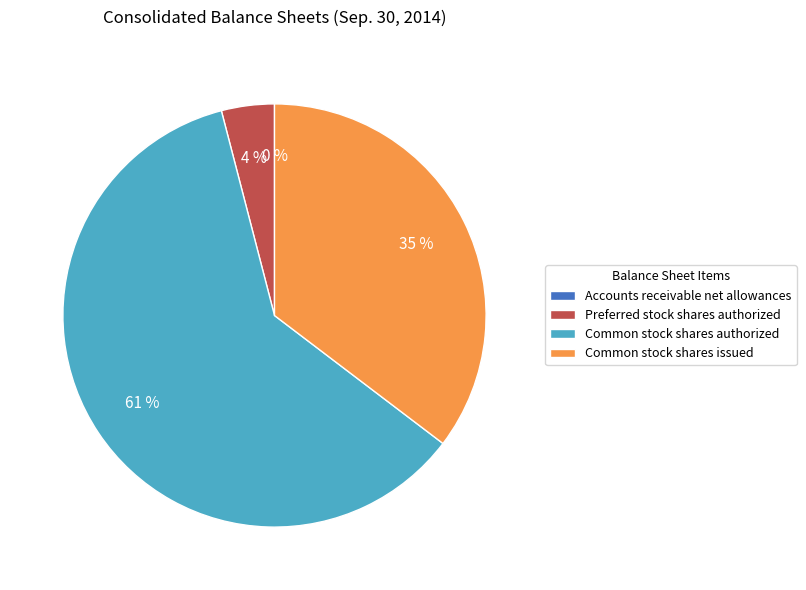

Combined, do Common stock shares authorized and Common stock shares issued account for over 50%?

Yes